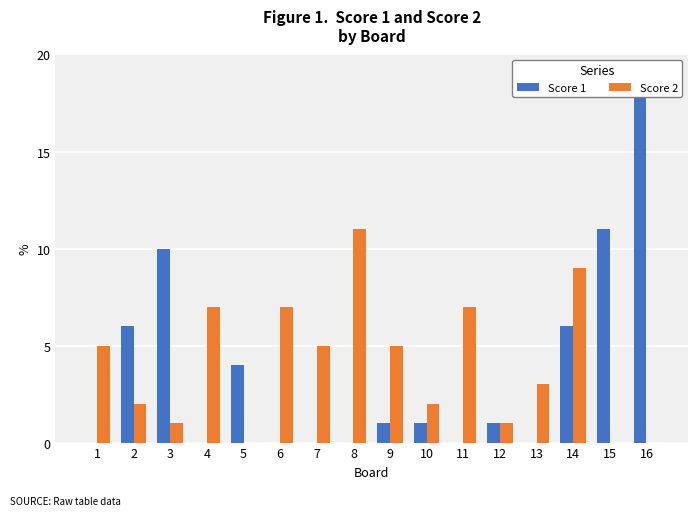

List the series in order of their overall mean, lowest first.

Score 1, Score 2